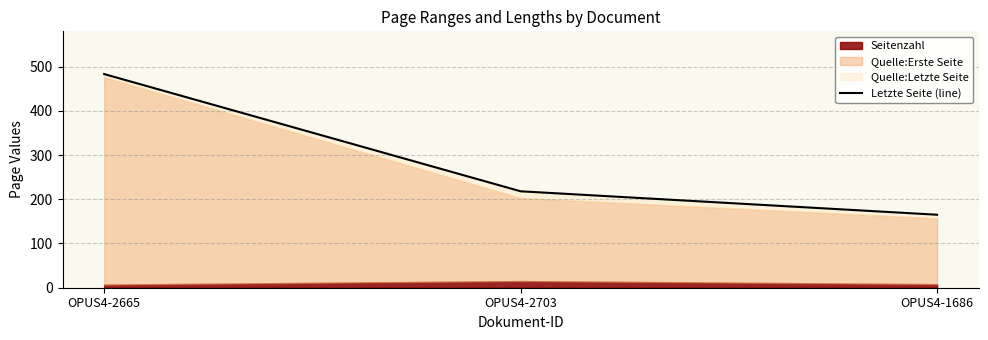

How many values are between 165 and 483?

3